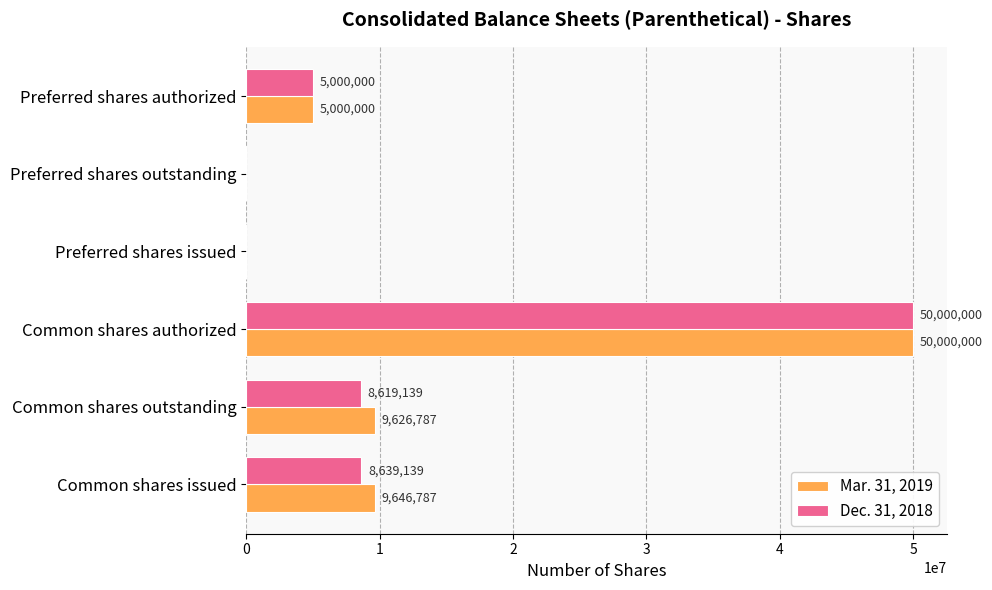

At which category is the sum across all series the highest?

Common shares authorized